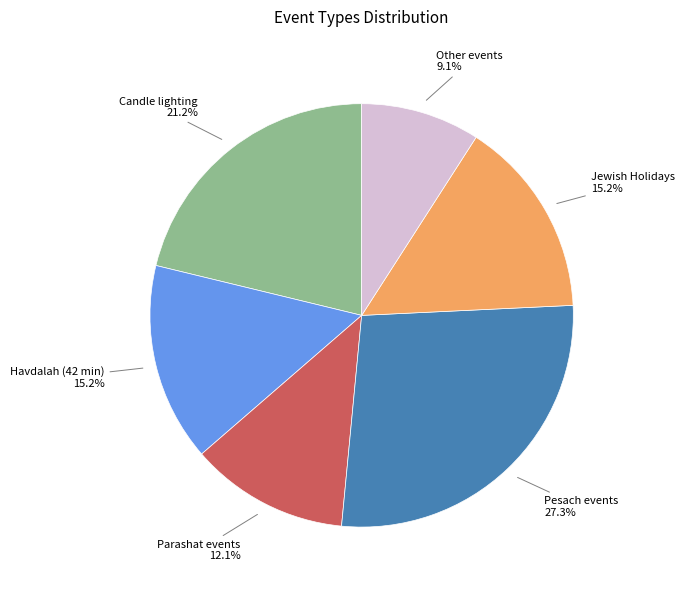

Does any single category account for the majority?

No